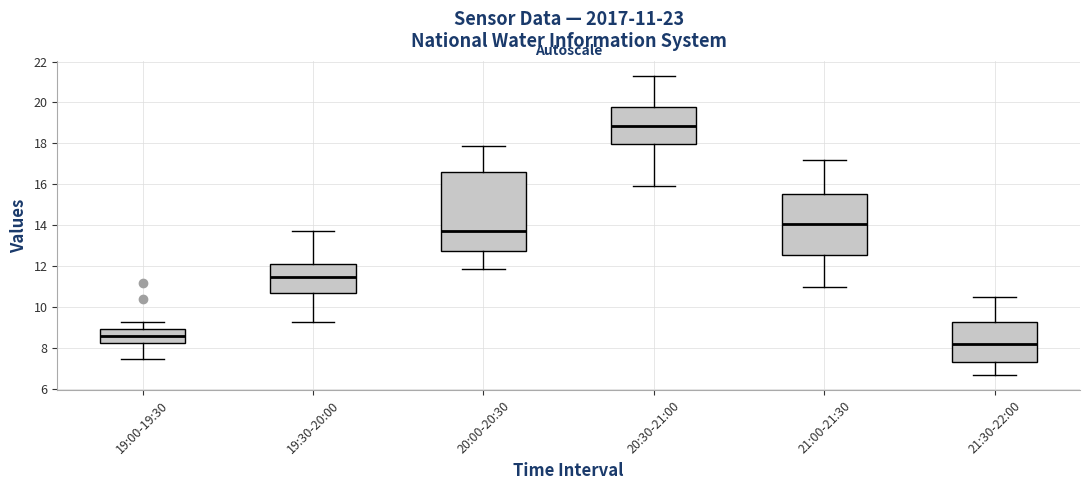

Comparing the boxes themselves (not the whiskers), which one is the tallest?

20:00-20:30